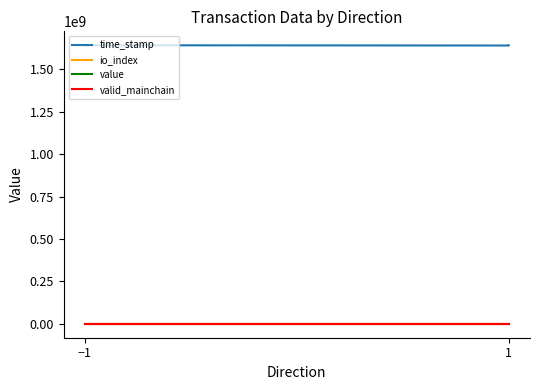

True or false: time_stamp and io_index cross at least once.

False